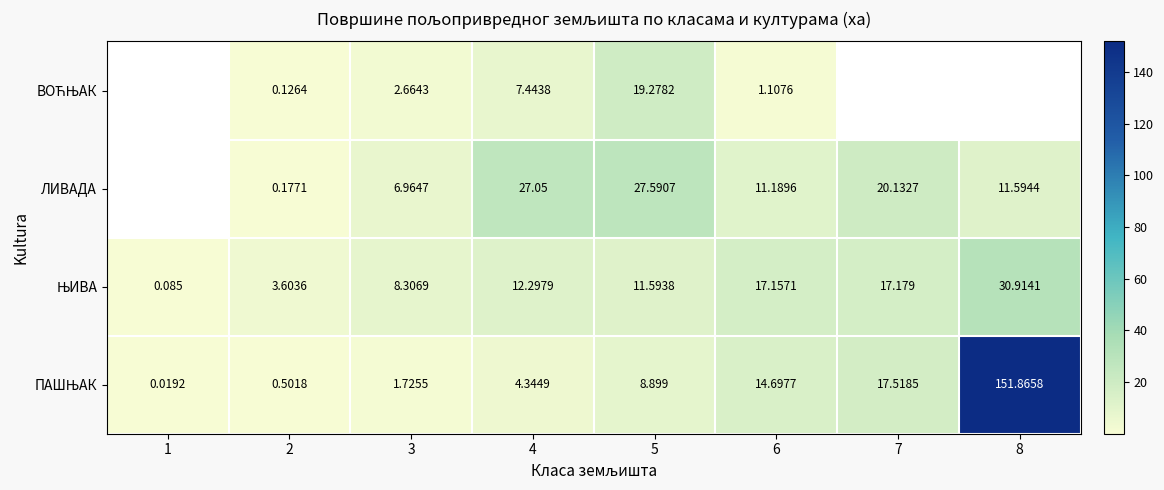

What is the approximate value of ЛИВАДА at 7?

20.1